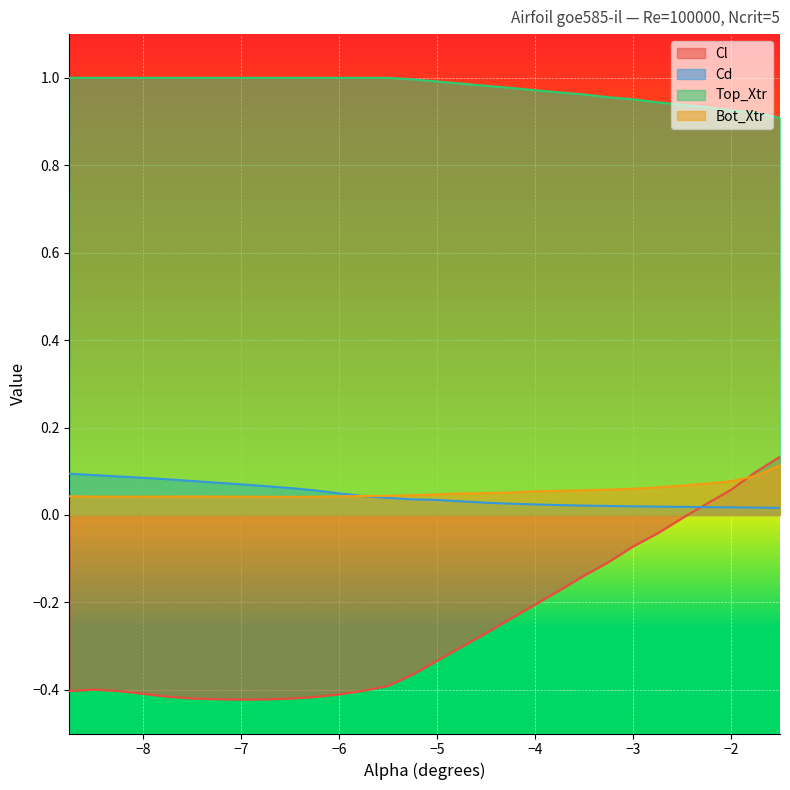

How many series are shown in this chart?

4